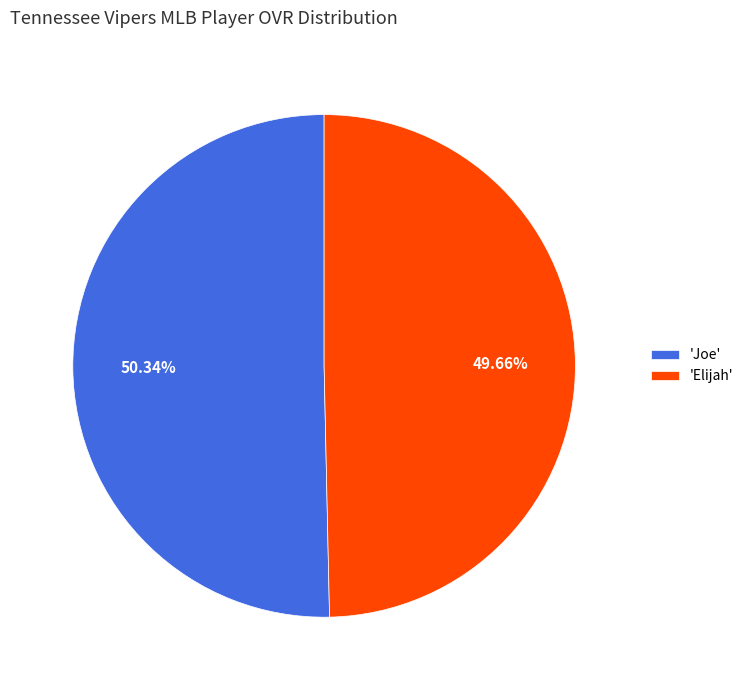

Rank the categories by value from lowest to highest.

'Elijah', 'Joe'